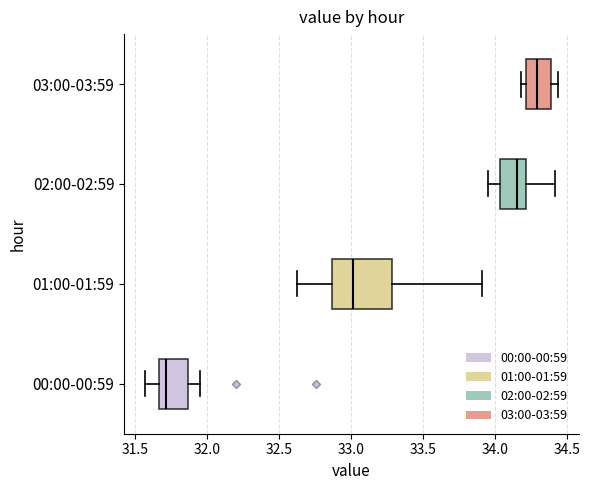

Where is the right edge of the box for 02:00-02:59 on the x-axis? The values are not printed on the chart, so give them approximately, as read against the axis.

34.20